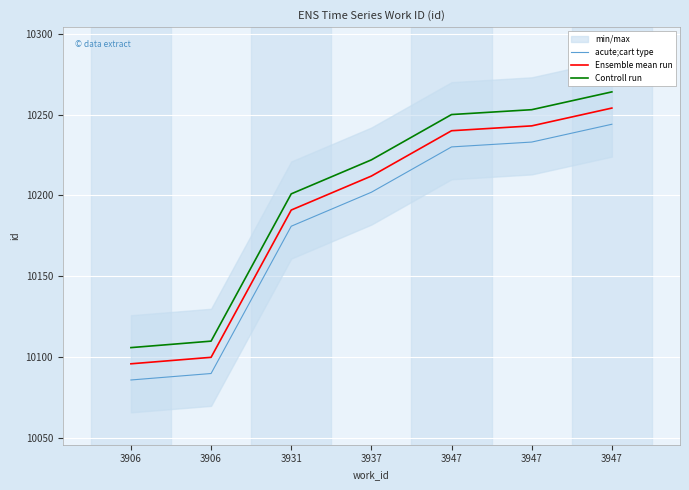

Where is acute;cart type nearest to the value 10165?

3931